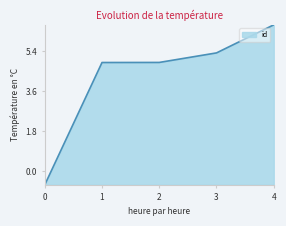

Between 2 and 4, which is larger?

4